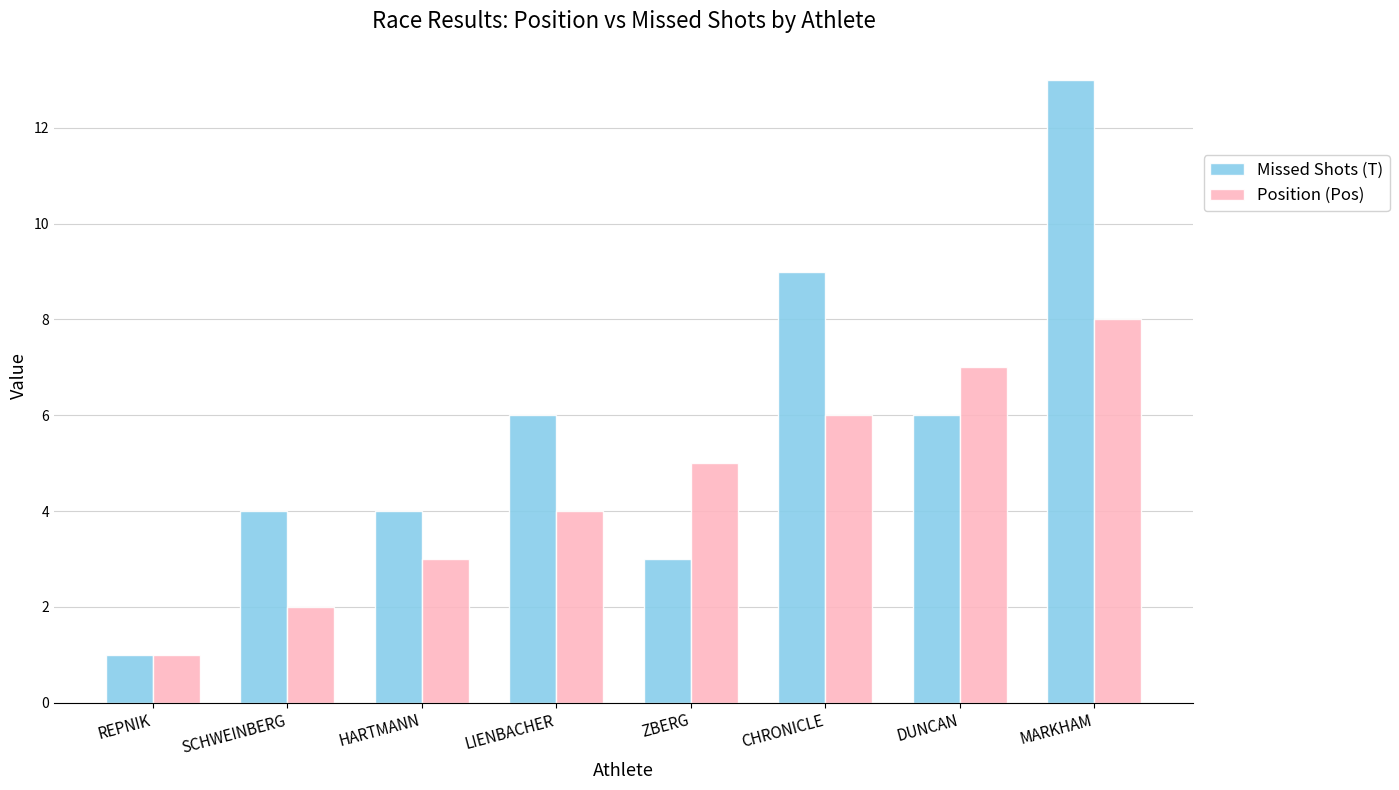

Which series has the largest total across all categories?

Missed Shots (T)